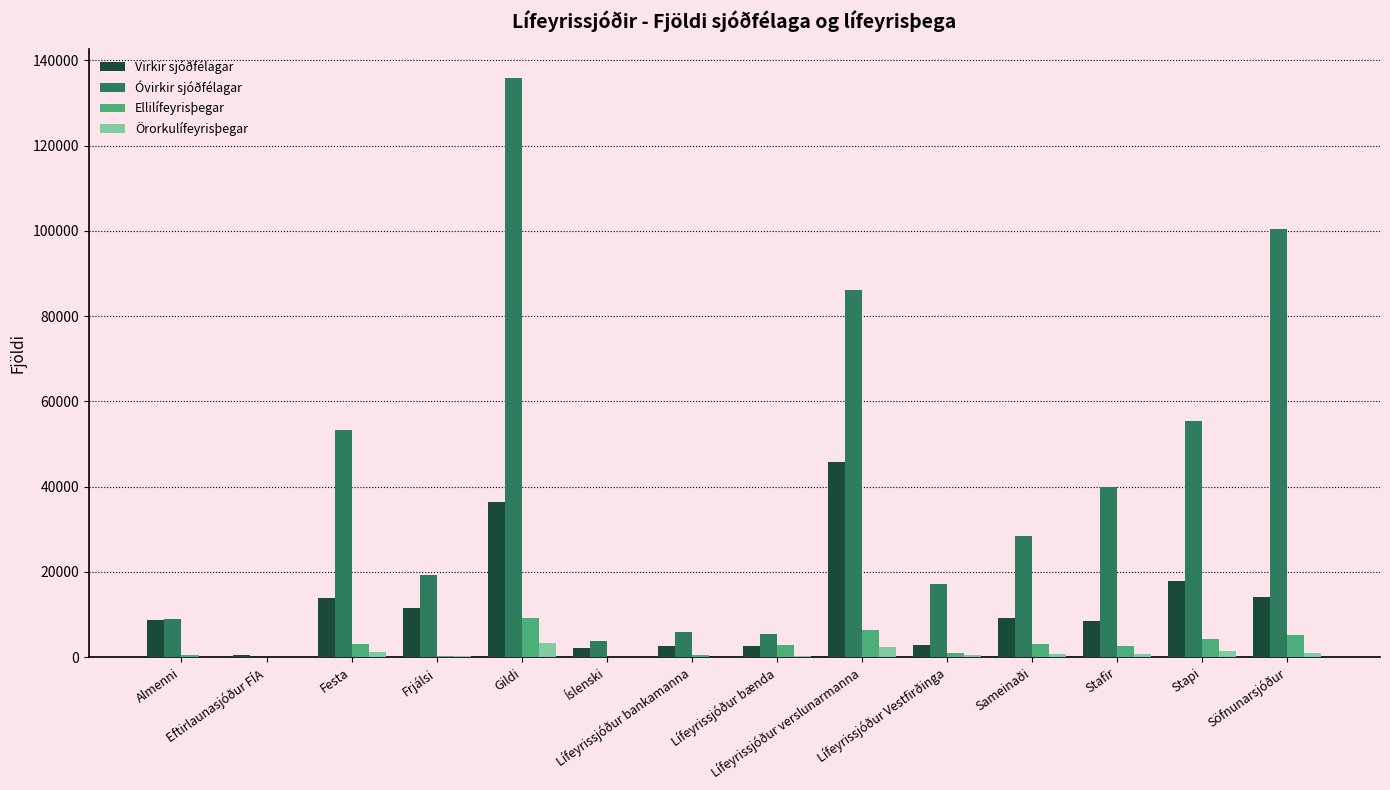

What is the maximum value for Óvirkir sjóðfélagar?

135902